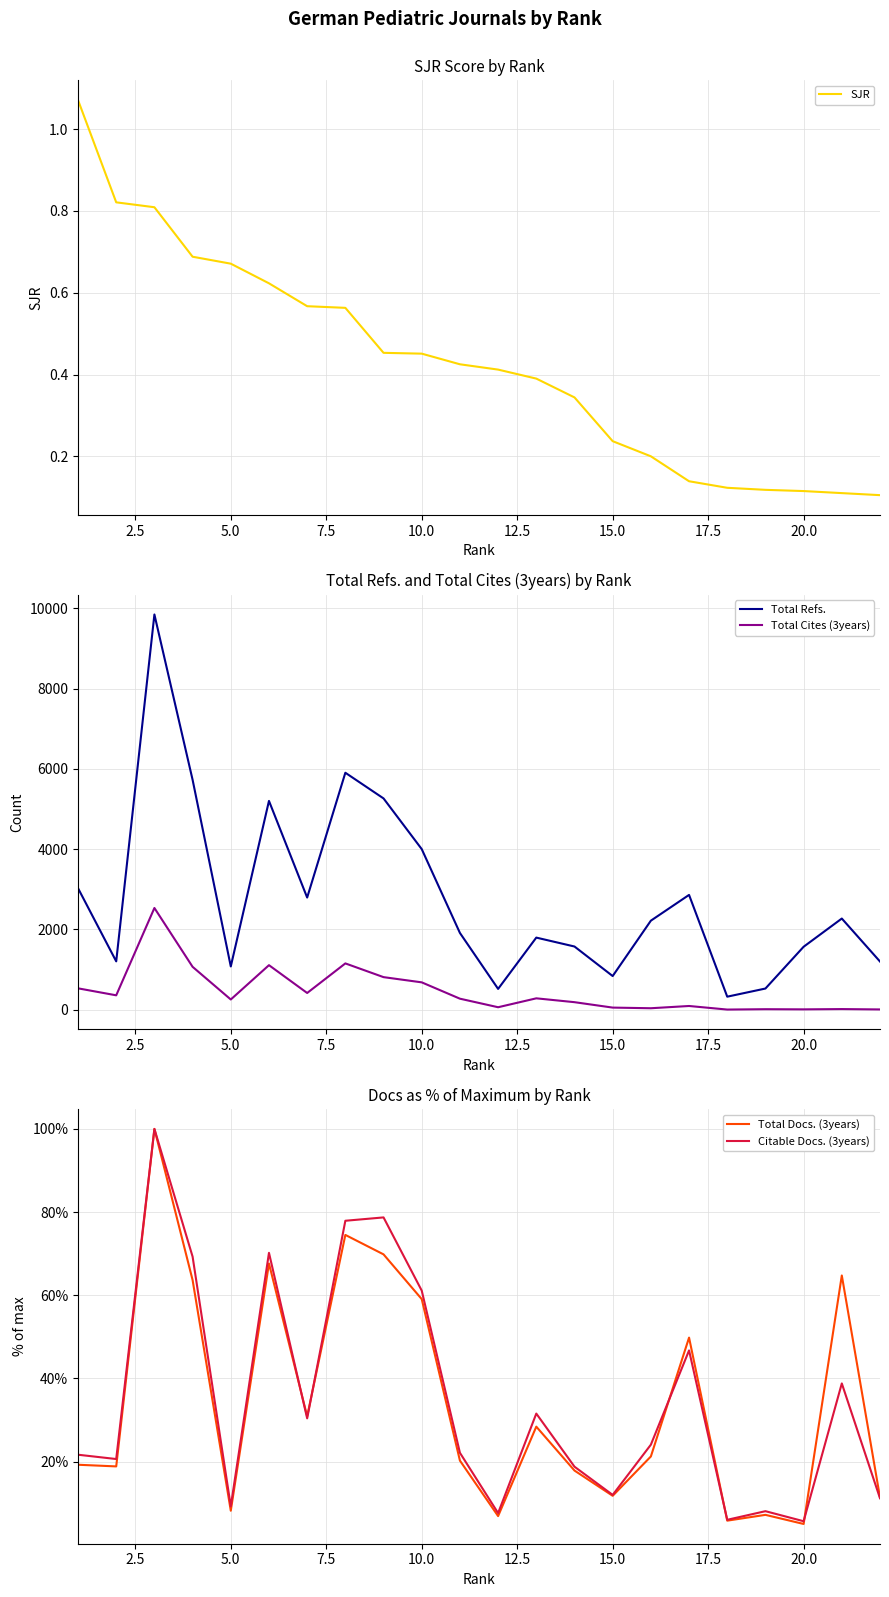

The Total Docs. (3years) series shows 20.0 at 15.0. True or false?

False